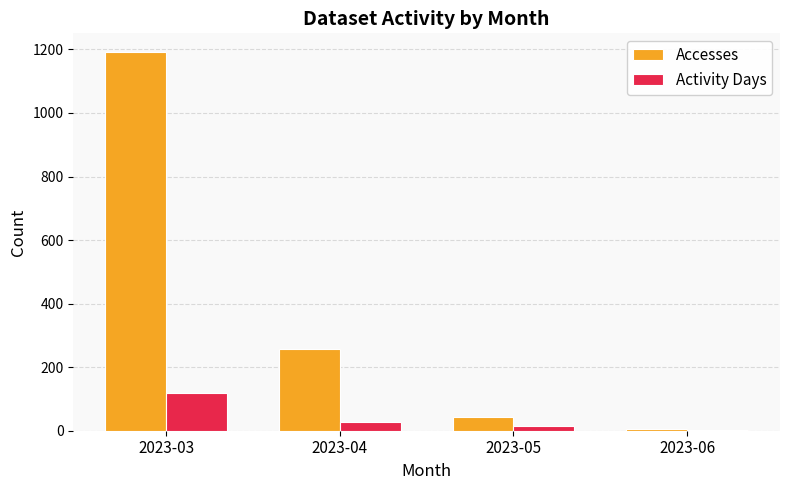

Which series has the largest total across all categories?

Accesses